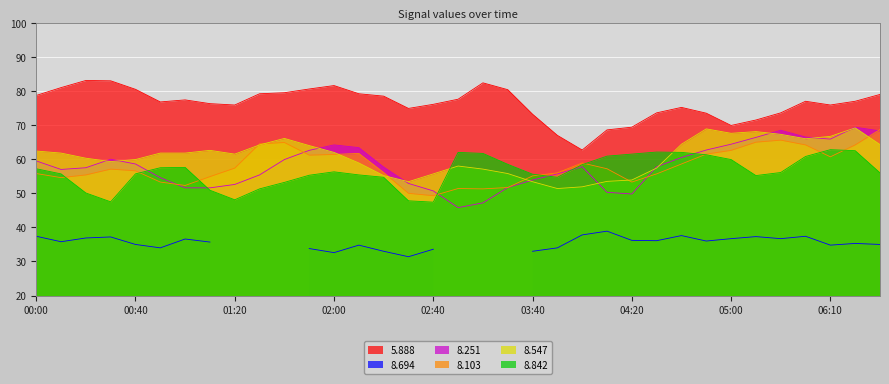

What is the maximum value for 5.888?

83.1